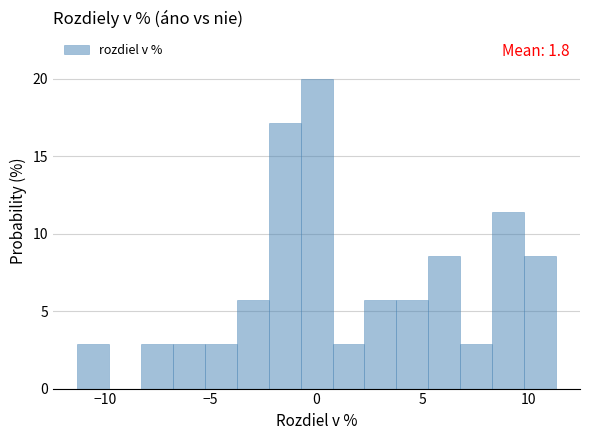

Around what value on the x-axis is the tallest bar? Give the approximate position of its centre, as read against the axis.

0.0